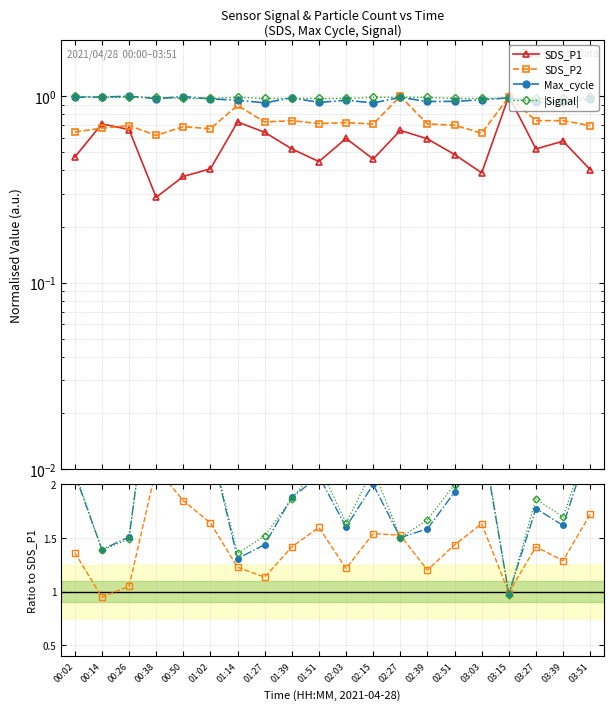

At which category is the sum across all series the highest?

00:38